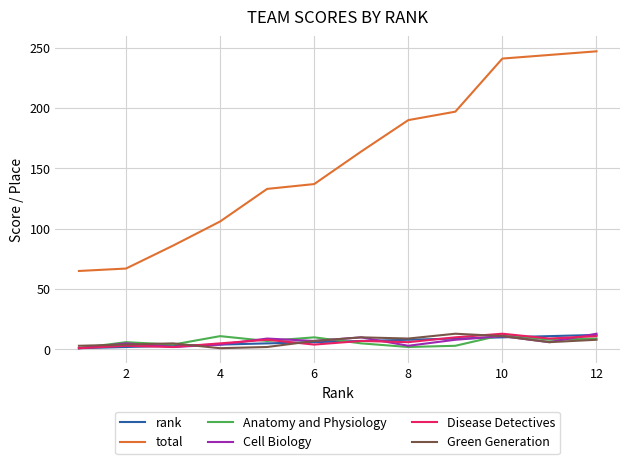

What is the lowest value of the total series?

65